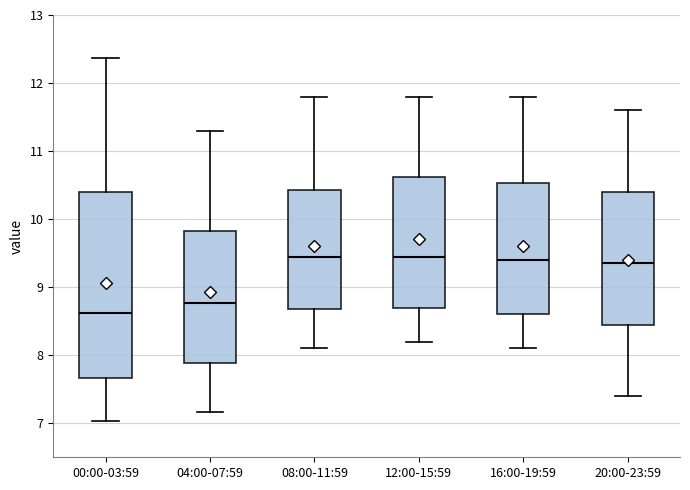

Where does the lower whisker of the box for 20:00-23:59 end on the y-axis? The values are not printed on the chart, so give them approximately, as read against the axis.

7.4